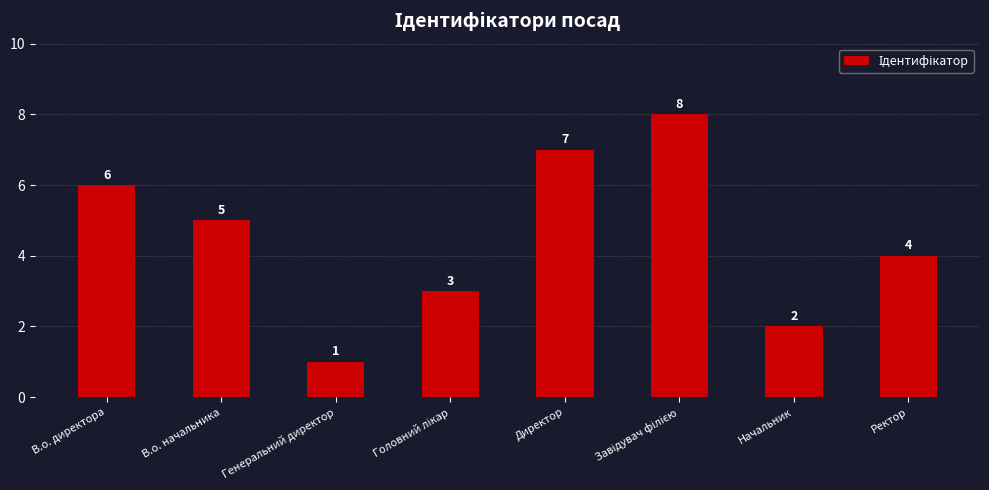

What position from the right is В.о. директора?

8